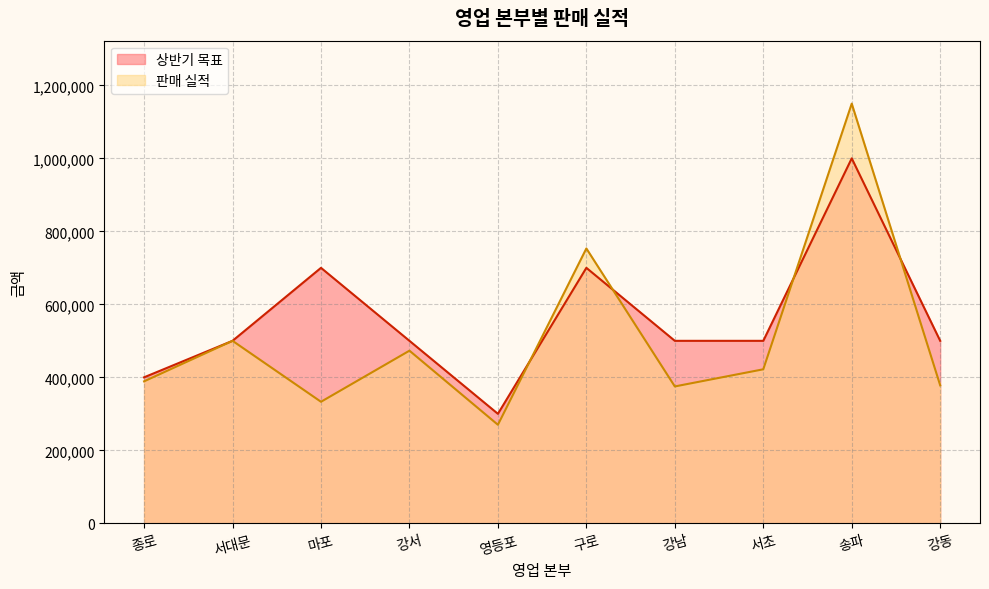

After their last crossing, which series has the higher values: 상반기 목표 or 판매 실적?

상반기 목표